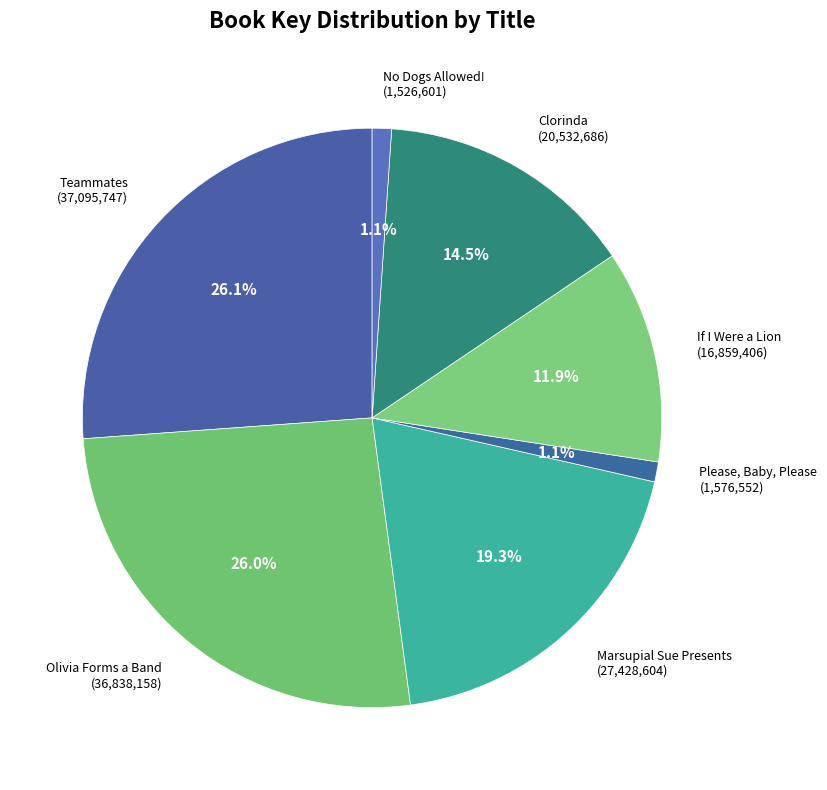

Count the number of slices in the pie.

7